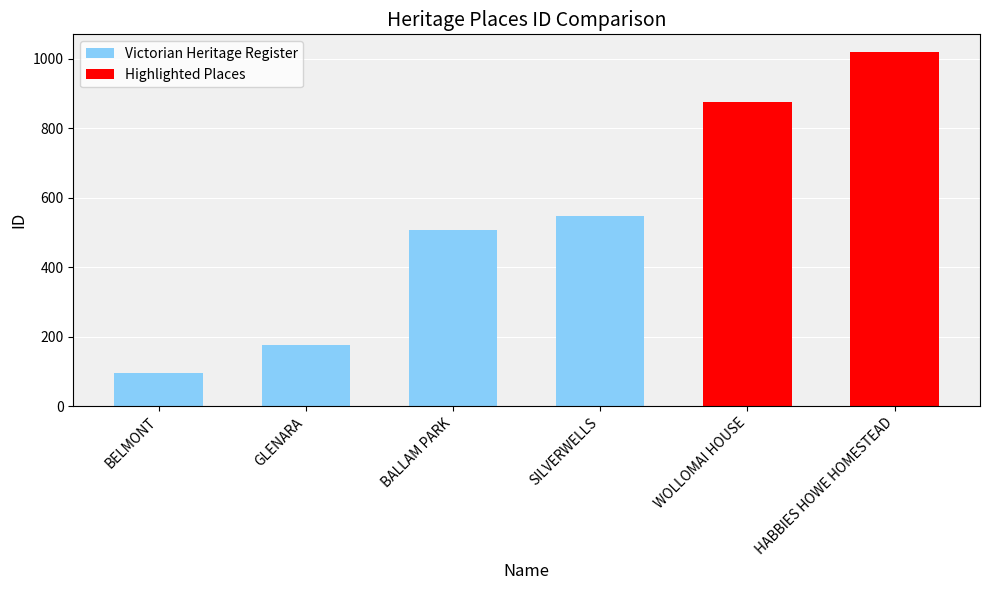

Rank the categories by value from highest to lowest.

HABBIES HOWE HOMESTEAD, WOLLOMAI HOUSE, SILVERWELLS, BALLAM PARK, GLENARA, BELMONT